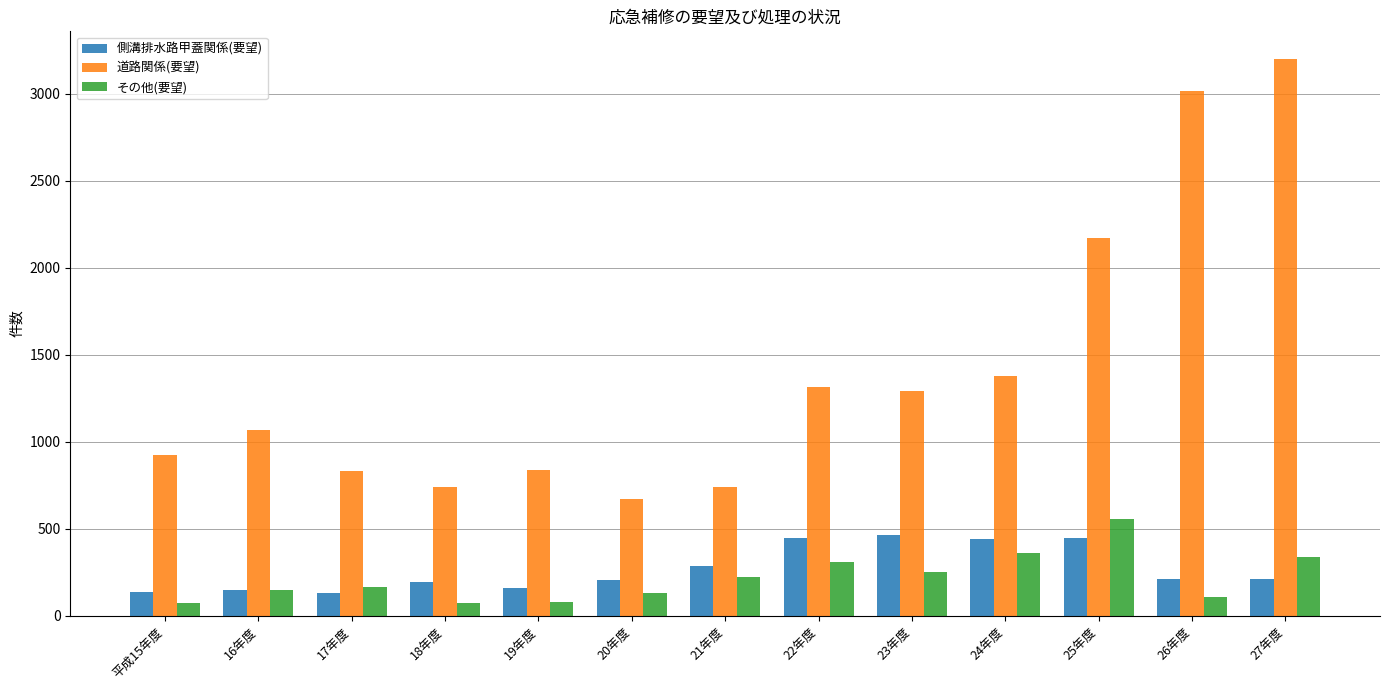

Are the bars horizontal?

No